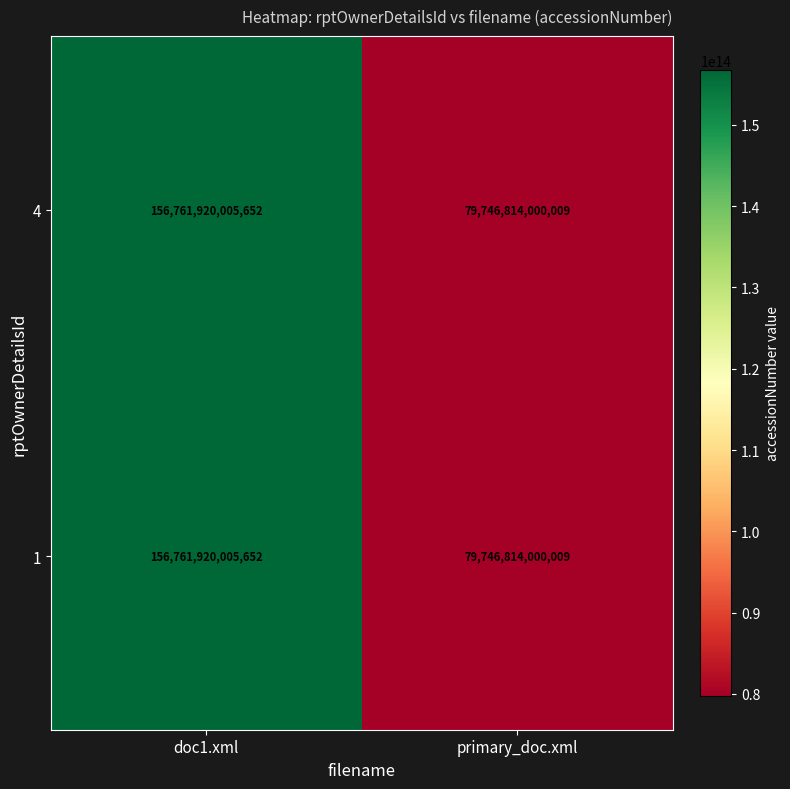

What is the difference between the maximum and minimum values in the 4 series?

77015106005643